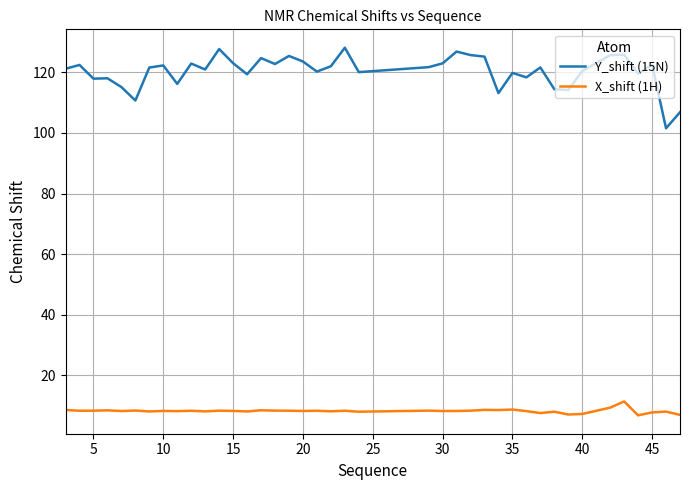

Which series has the largest total across all categories?

Y_shift (15N)